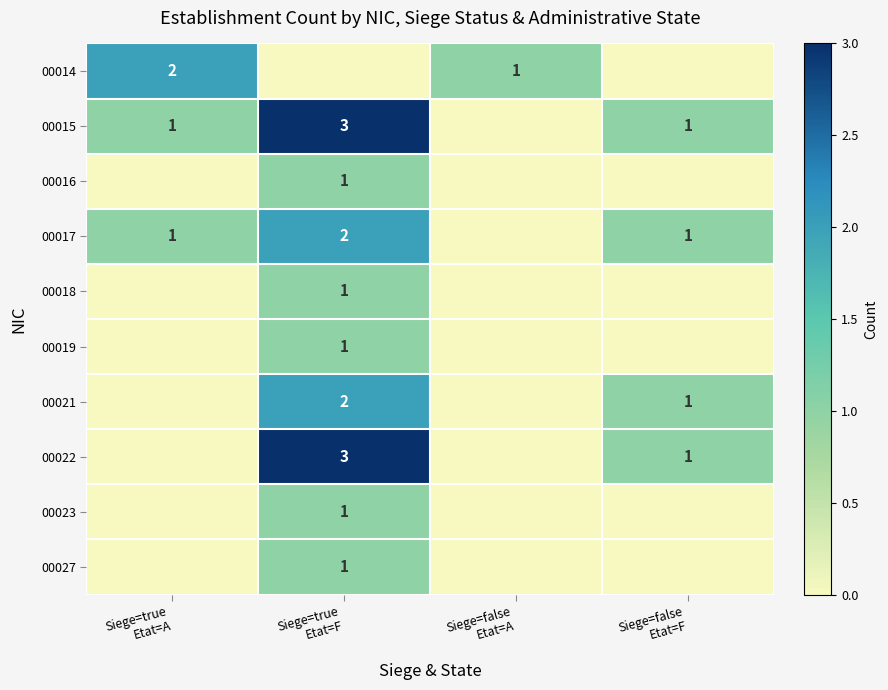

Which has a higher value, Siege=false
Etat=A or Siege=true
Etat=A?

Siege=true
Etat=A